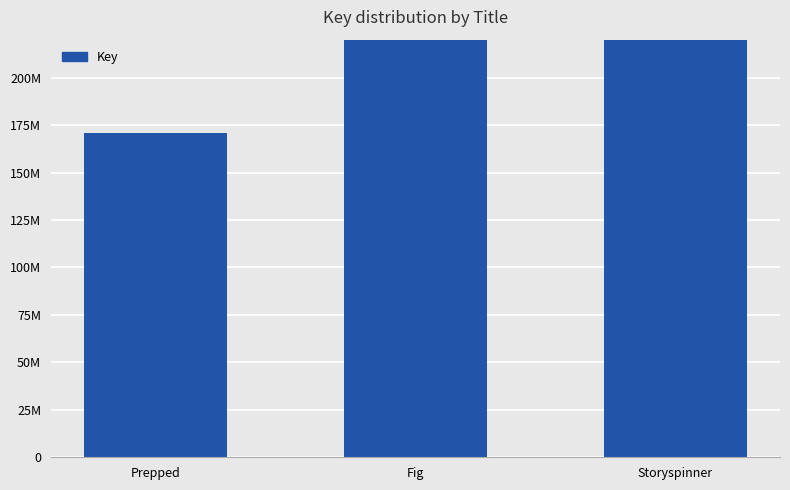

How many values are below 427187470?

1